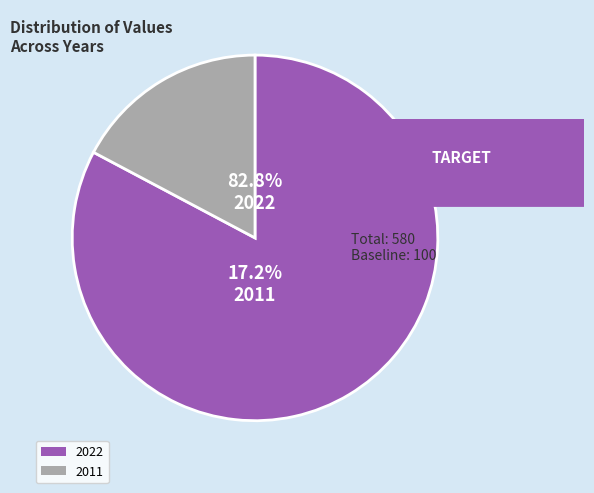

What percentage is the 2011 slice, to the nearest percent?

17%